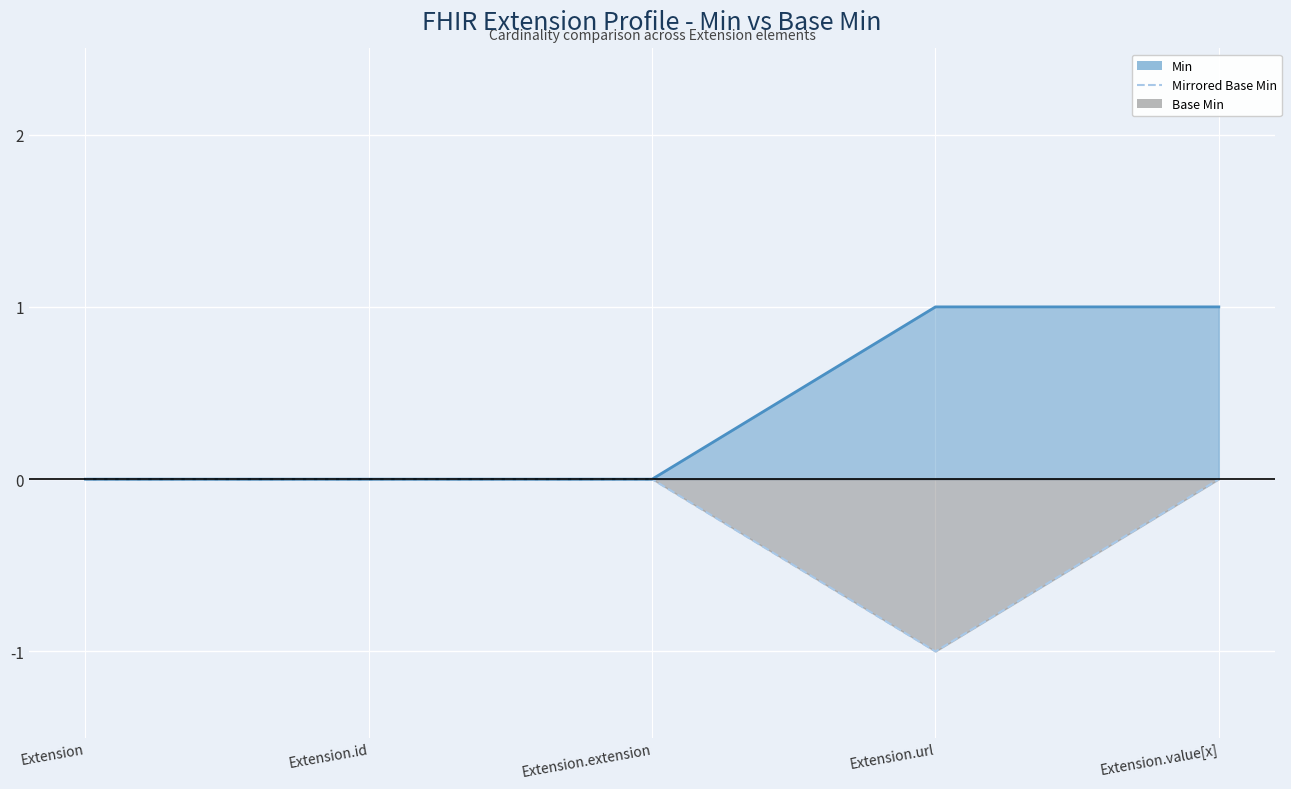

The Min series shows 0 at Extension.id. True or false?

True